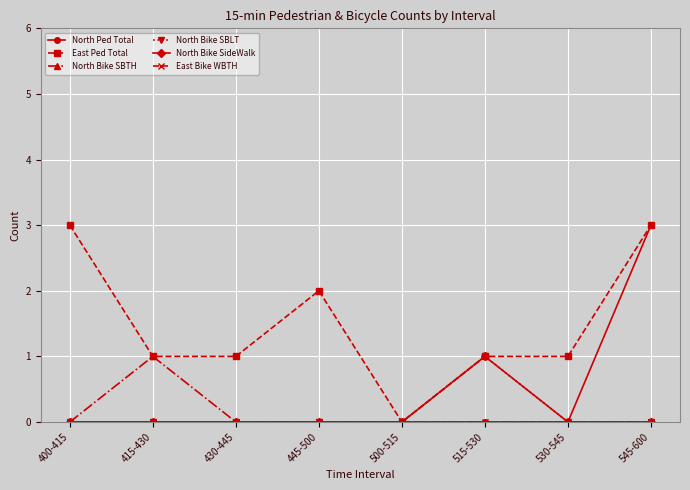

Is this an area chart (filled region under the line)?

No